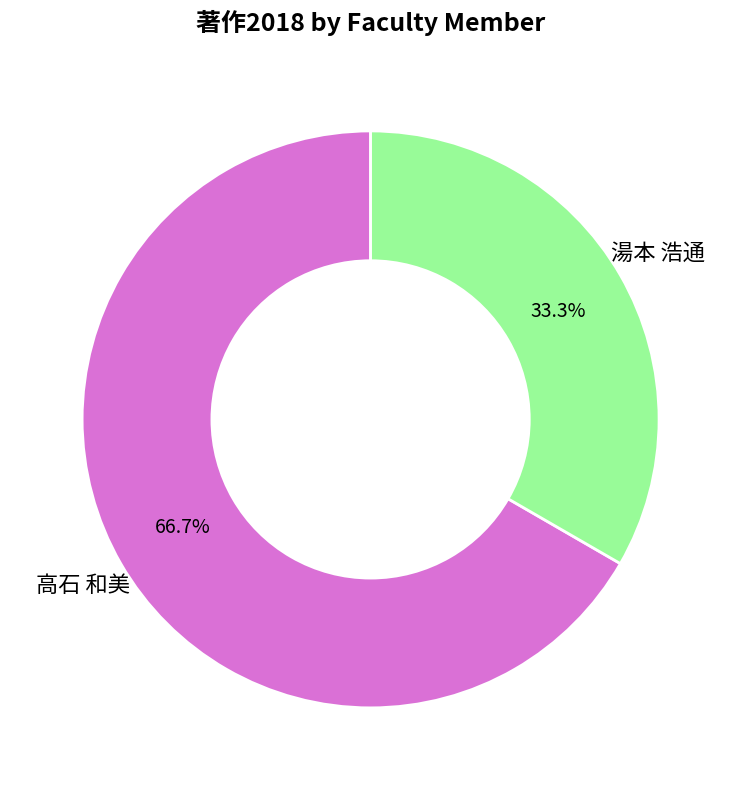

How many slices are in this pie chart?

2